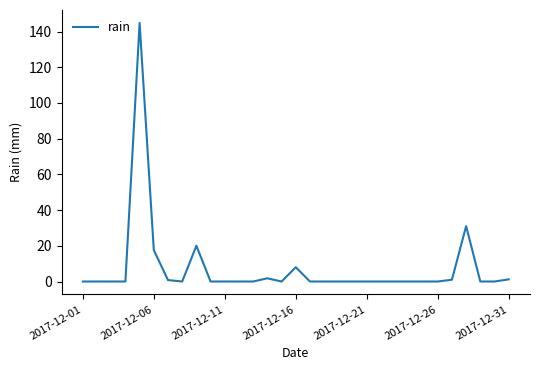

What is the difference between the maximum and minimum values?

144.8